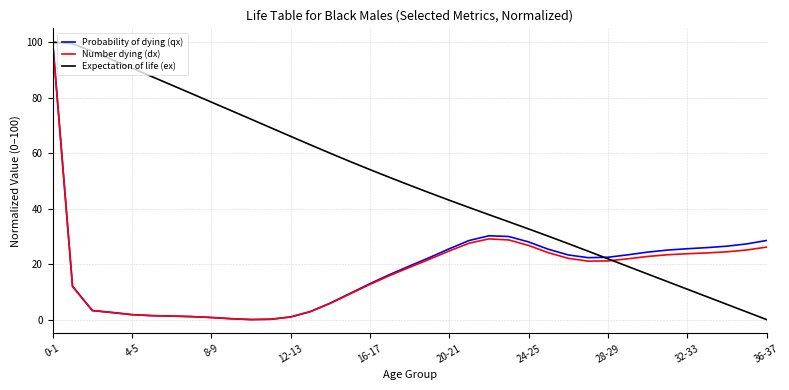

What is the highest value of the Number dying (dx) series?

100.0